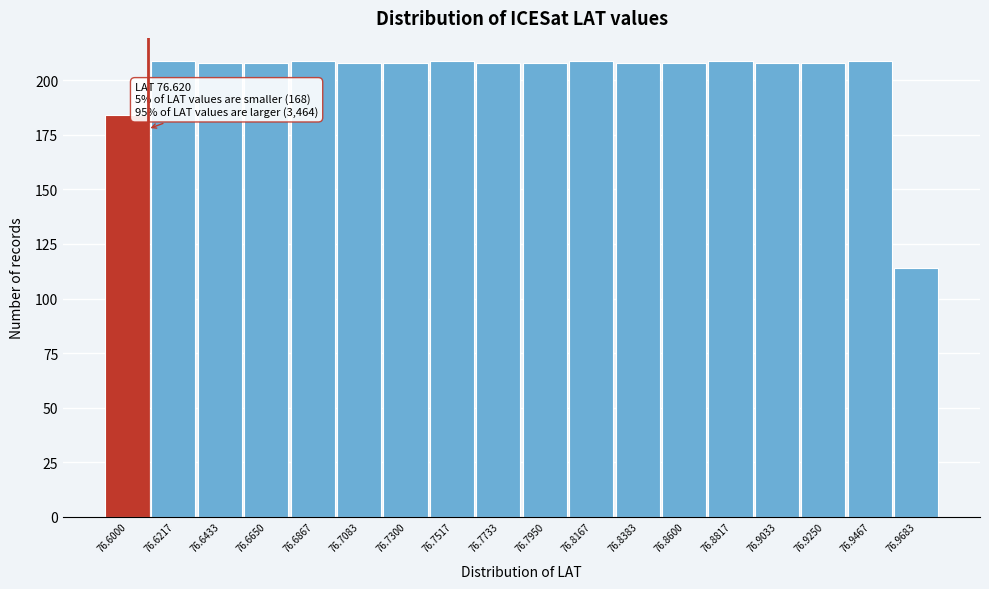

Reading left to right, transcribe all the data shown in this chart.

76.6000=184	76.6217=209	76.6433=208	76.6650=208	76.6867=209	76.7083=208	76.7300=208	76.7517=209	76.7733=208	76.7950=208	76.8167=209	76.8383=208	76.8600=208	76.8817=209	76.9033=208	76.9250=208	76.9467=209	76.9683=114